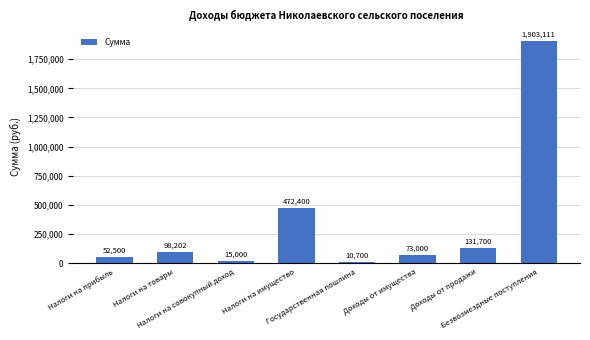

What is the change in value from Налоги на имущество to Доходы от имущества?

-399400